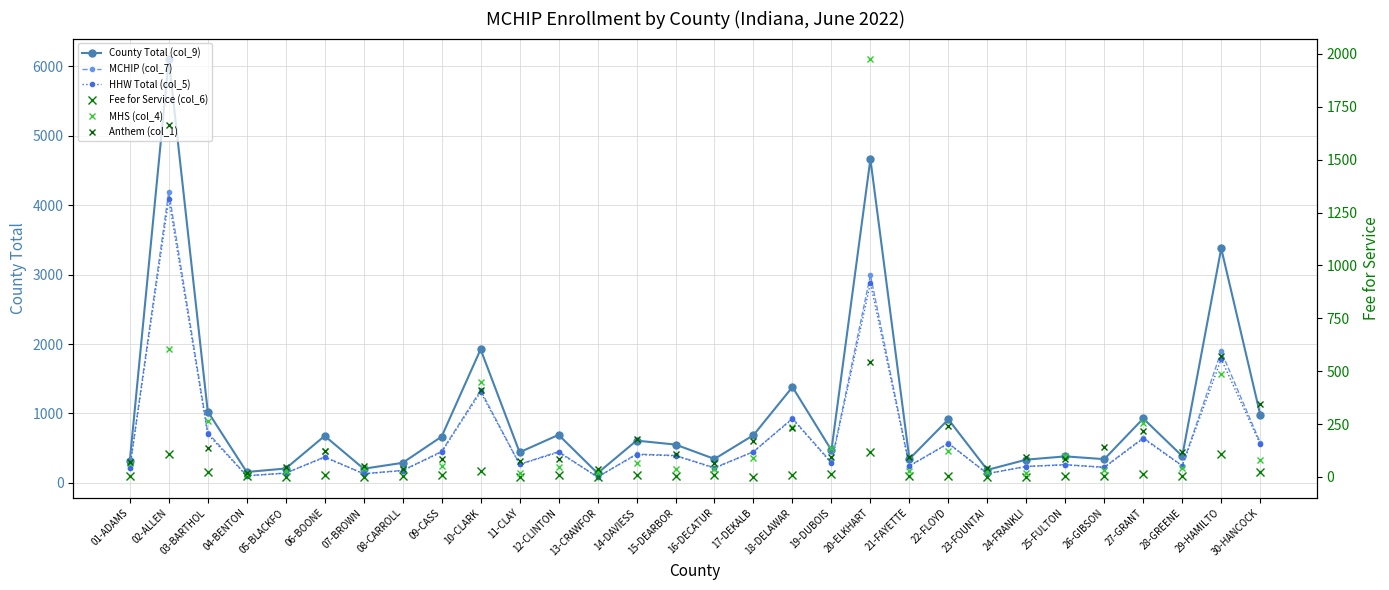

How many data points in Fee for Service (col_6) are above 6?

14